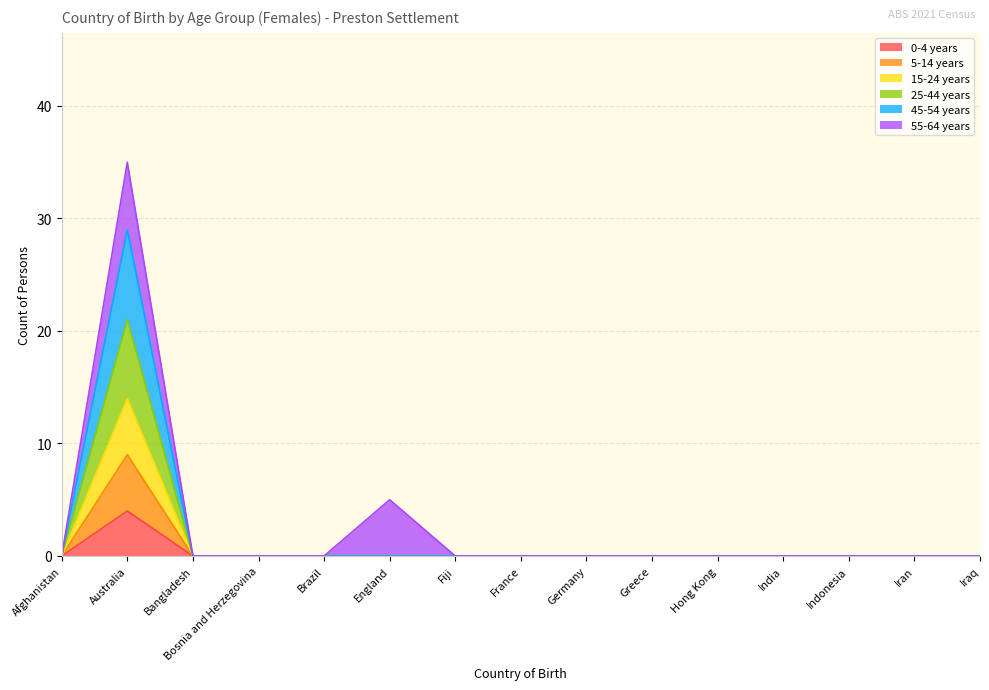

Does the chart display data point markers on the line(s)?

No